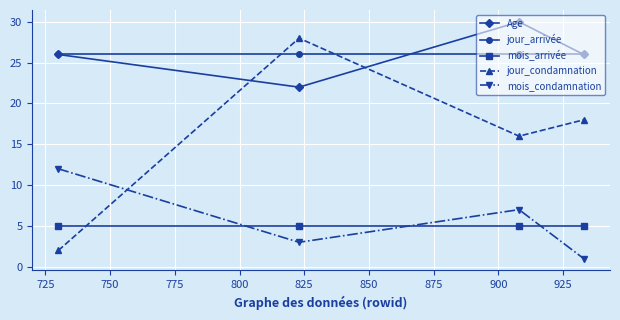

Rank the series by their maximum value, from lowest to highest.

mois_arrivée, mois_condamnation, jour_arrivée, jour_condamnation, Age